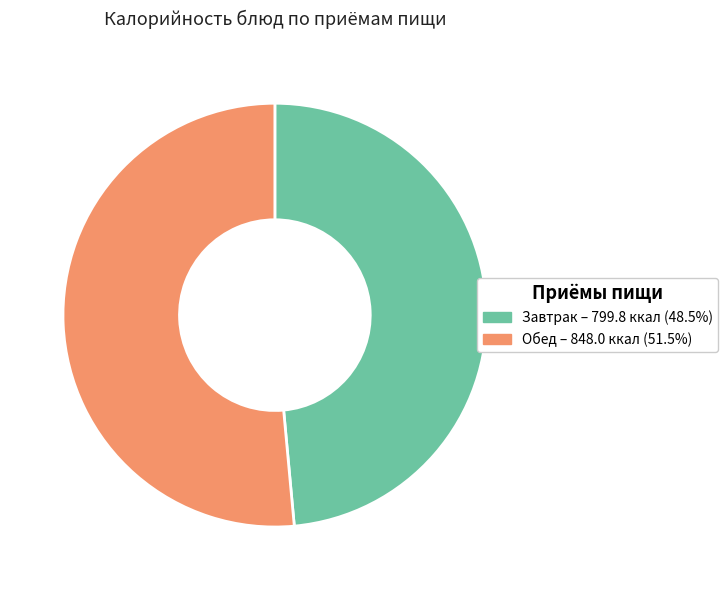

Does any single category account for the majority?

Yes